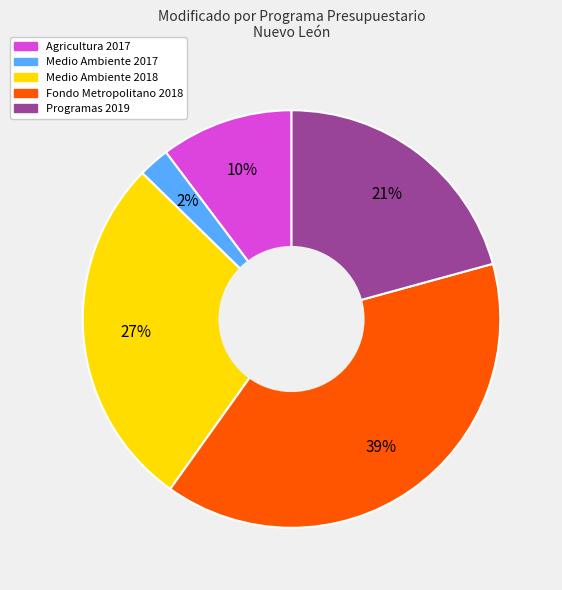

Does any single category account for the majority?

No